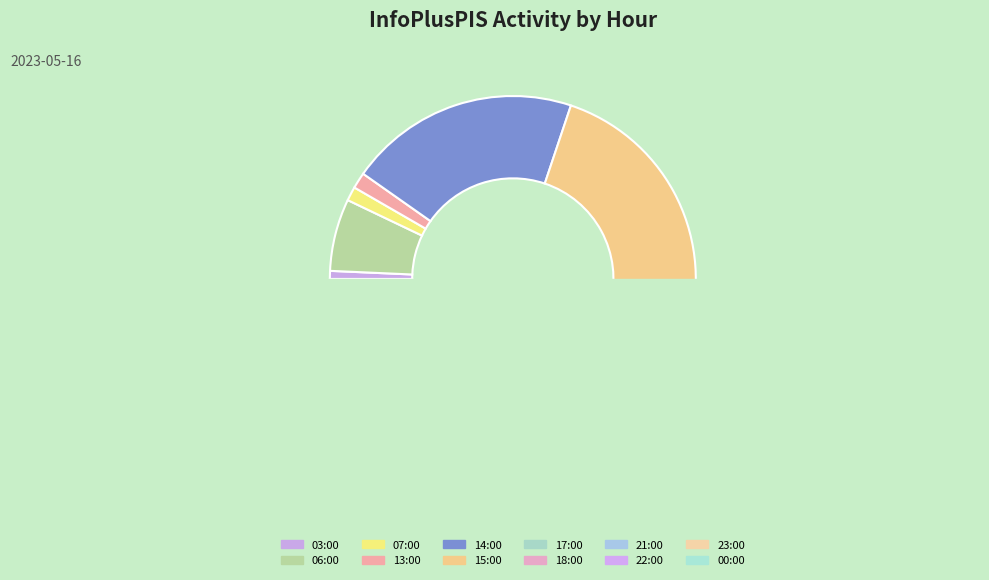

Is there any slice that represents more than half of the pie?

No